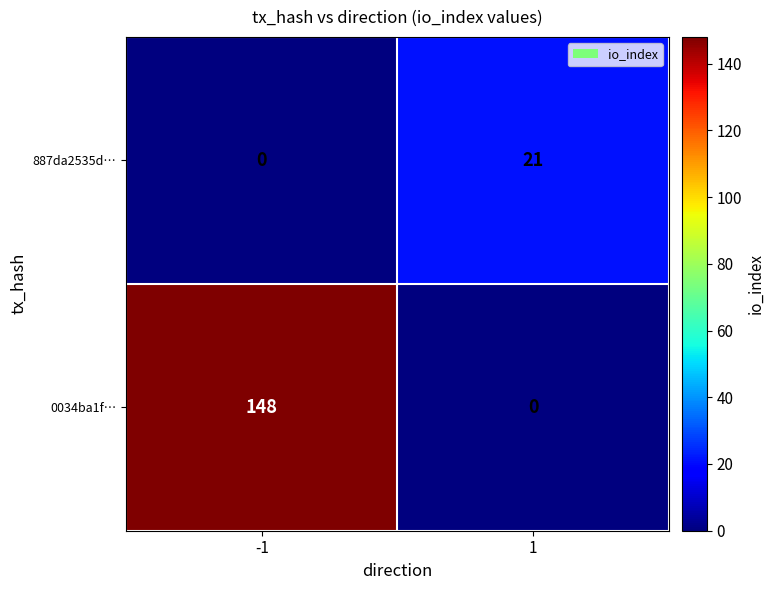

Between -1 and 1, which series saw the biggest shift?

0034ba1f…